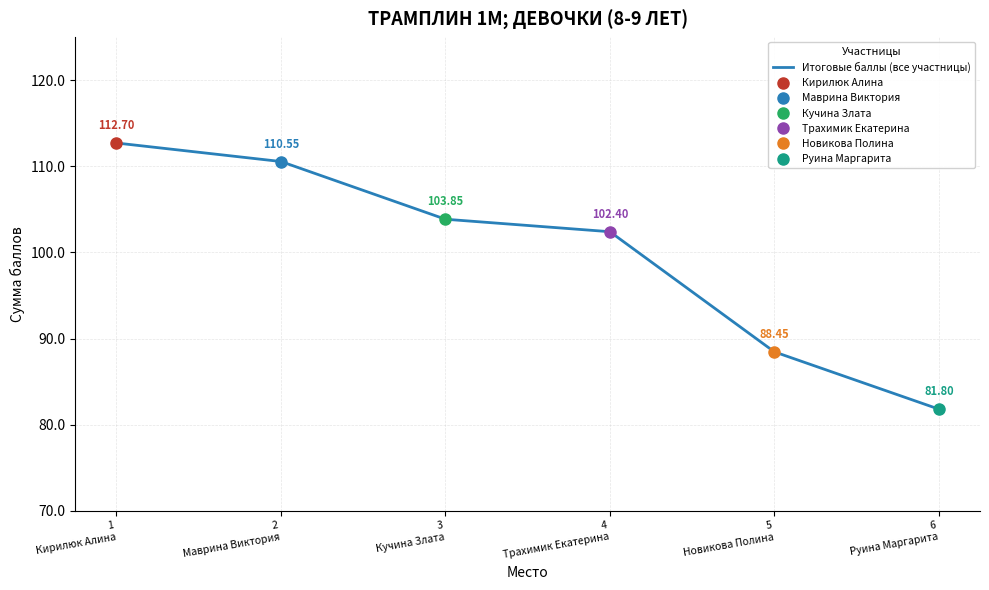

At which label does the data first exceed 103?

1
Кирилюк Алина